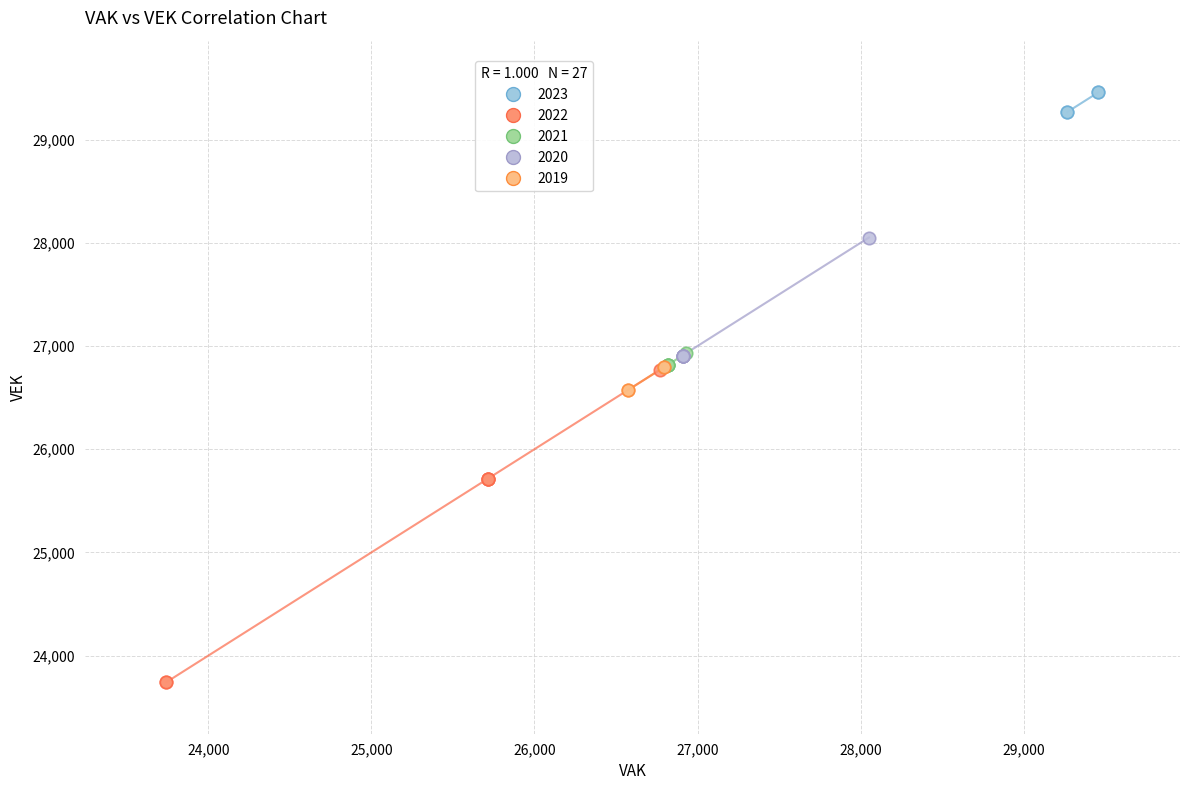

Which series has the widest spread of Y values?

2022